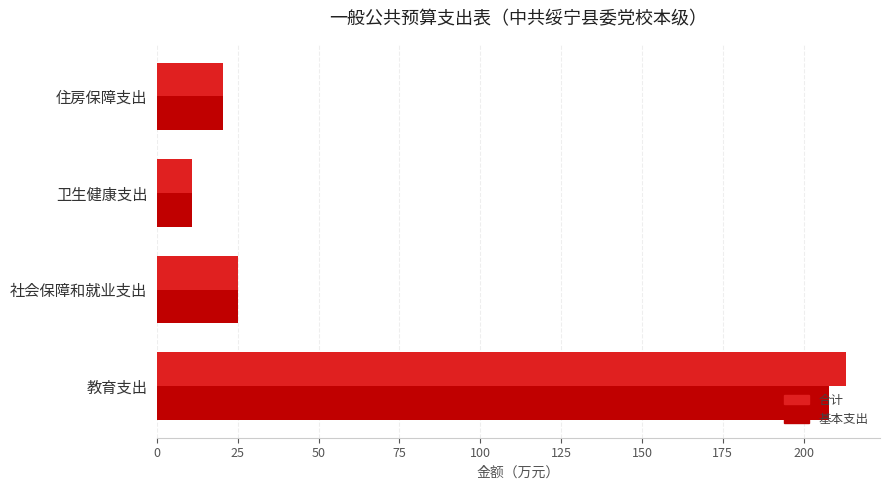

What is the difference between the second highest and minimum values in the 基本支出 series?

14.3